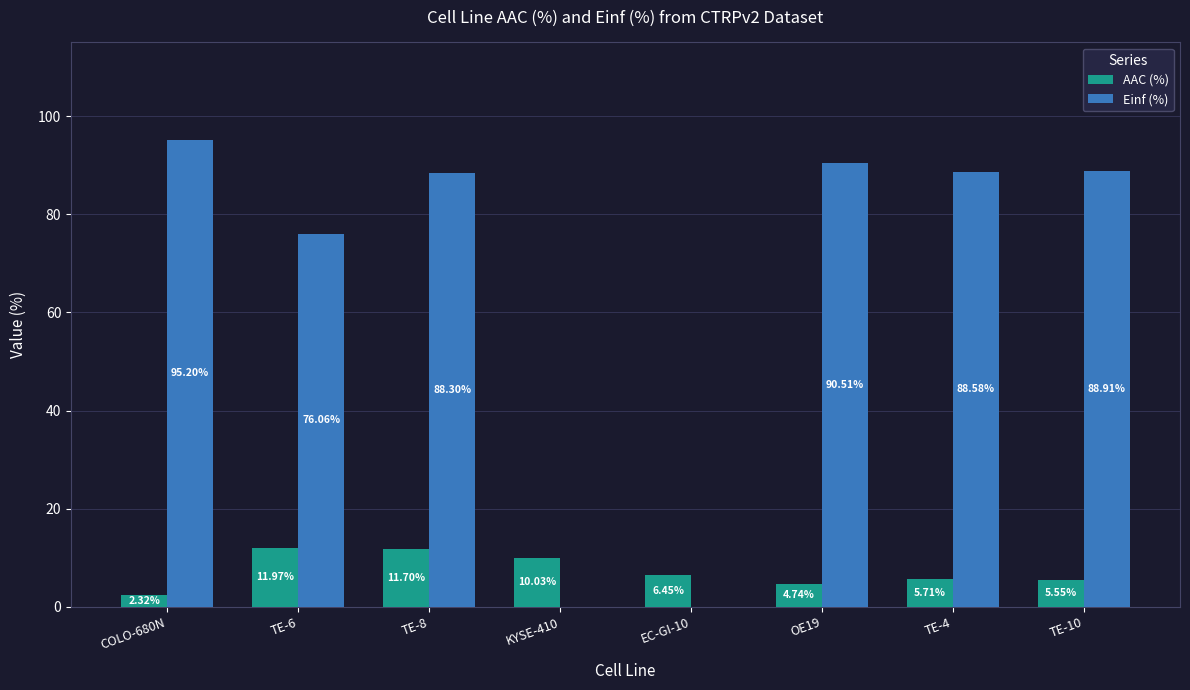

What is the sum of all AAC (%) values?

58.5